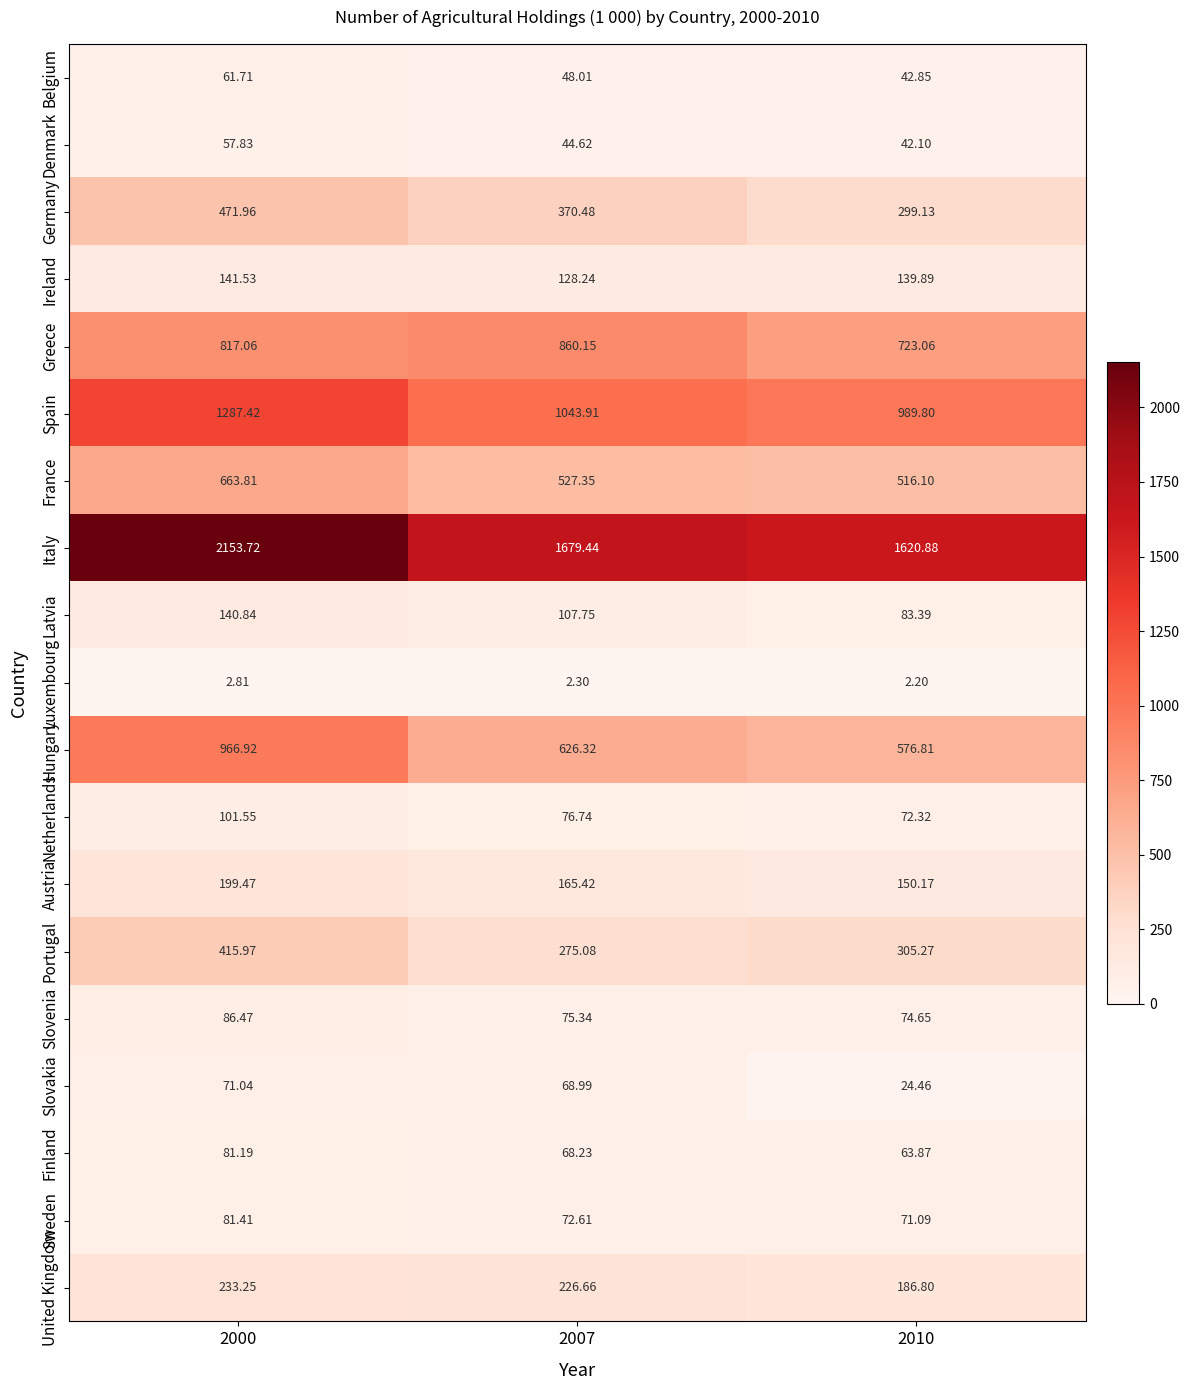

What is the spread (max minus min) of values at 2000?

2150.9